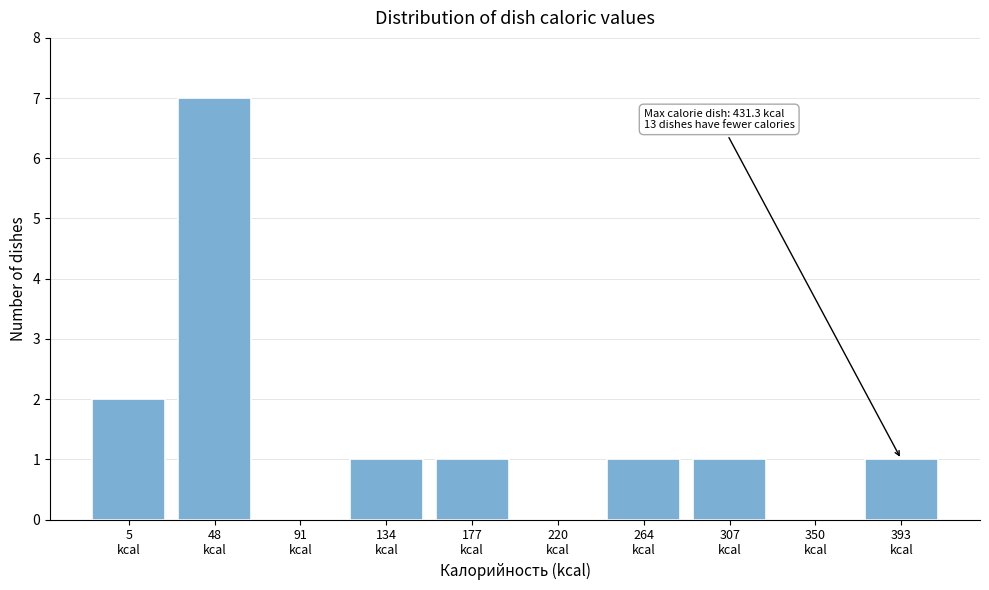

What is the sum of all values?

14